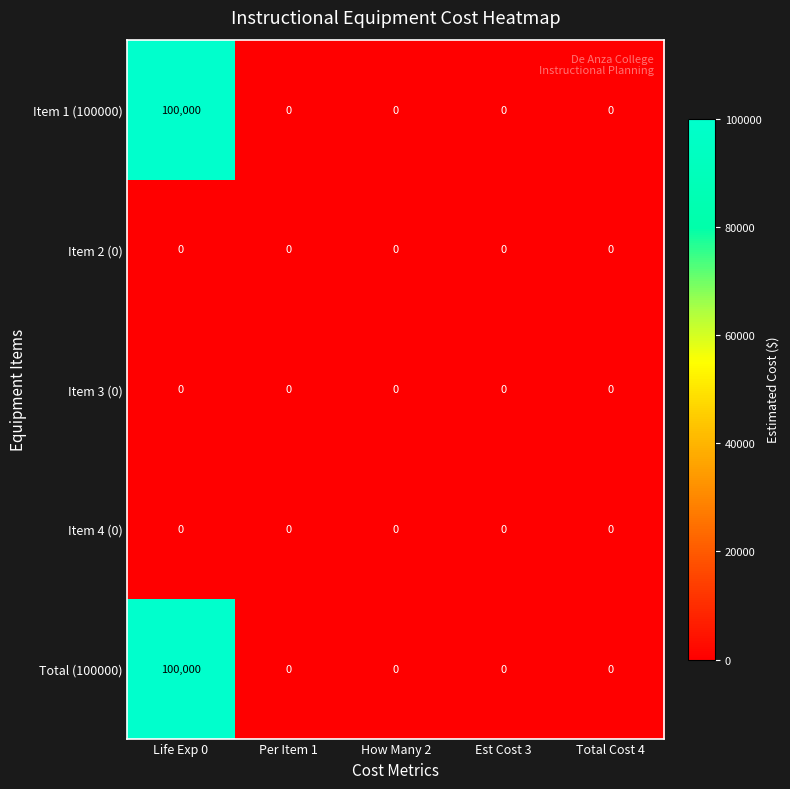

What is the maximum value shown in the chart?

100000